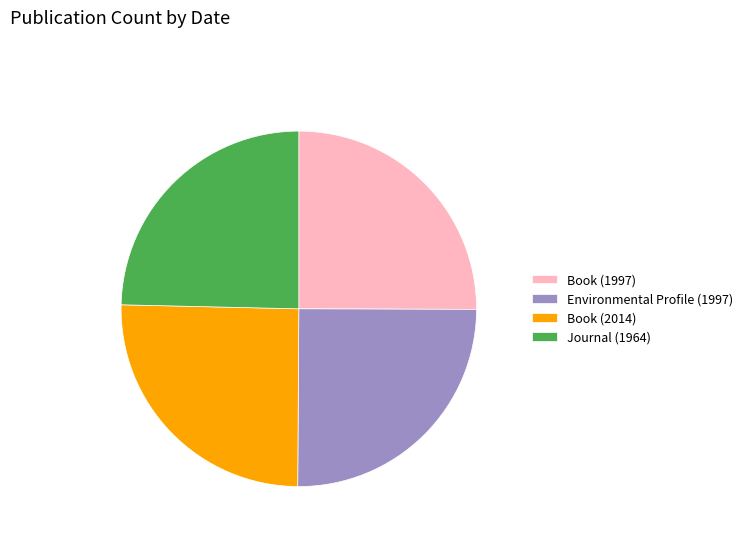

Is there a majority slice in this chart?

No